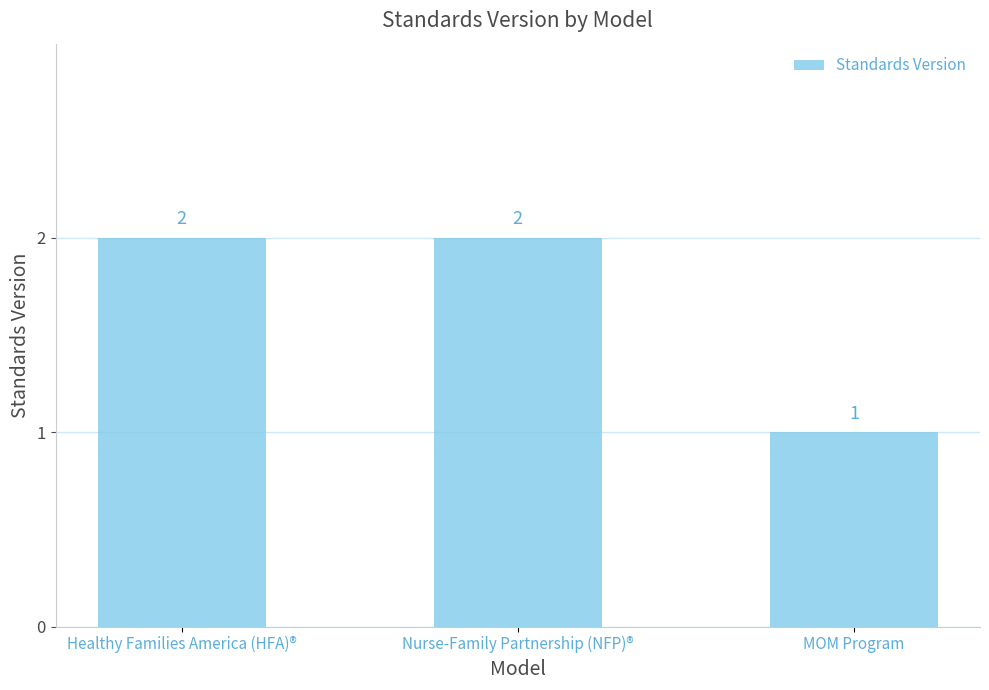

How many values are between 1 and 2?

3